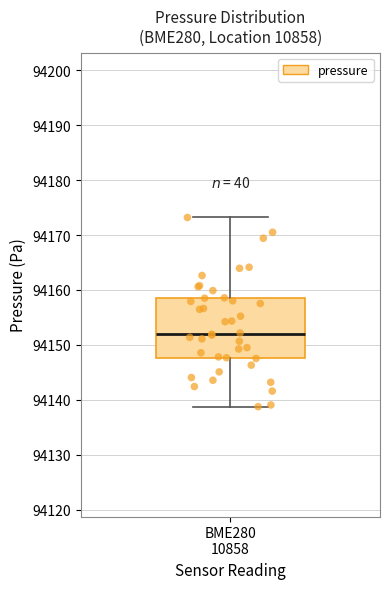

Where is the lower edge of the box for BME280 10858 on the y-axis? The values are not printed on the chart, so give them approximately, as read against the axis.

94148